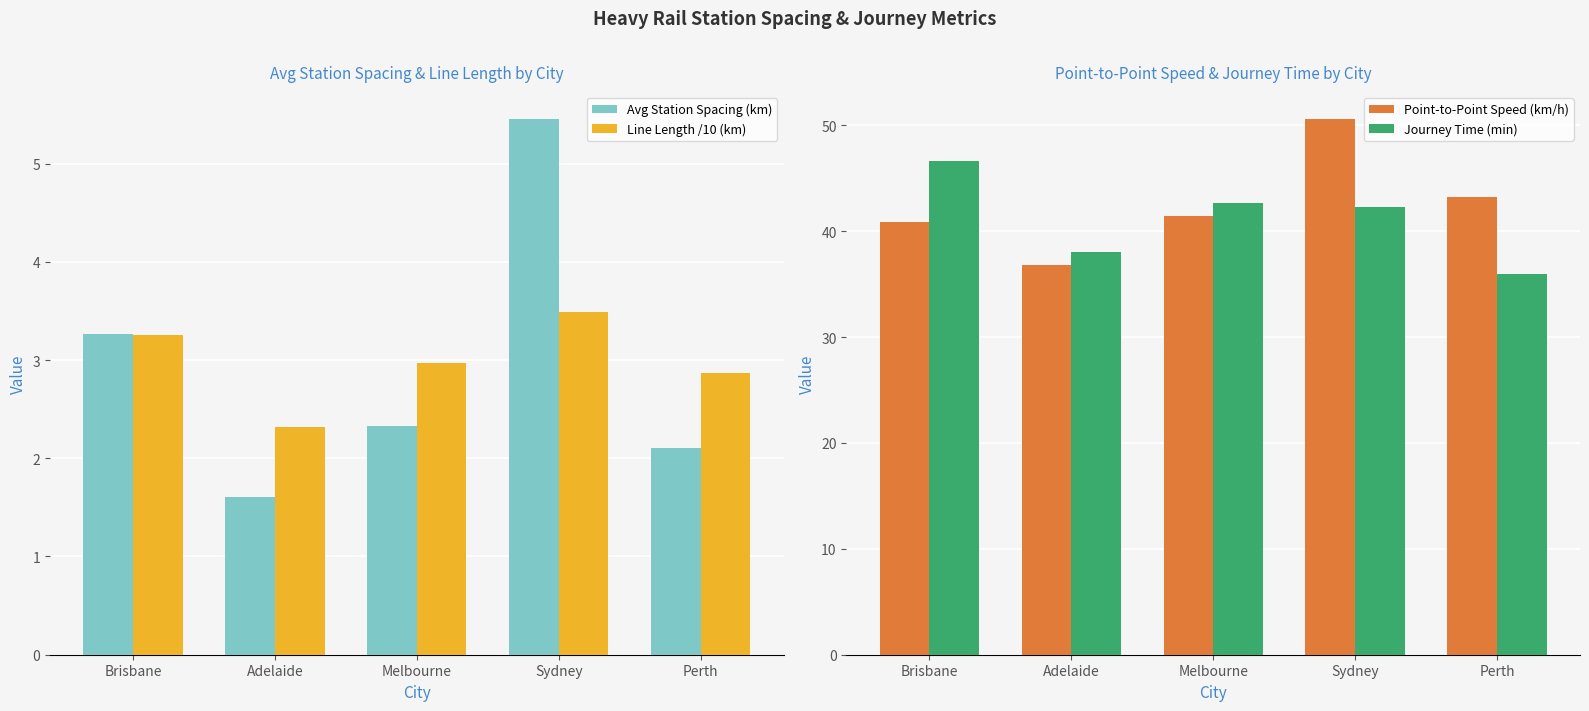

What is the spread (max minus min) of values at Melbourne?

40.3